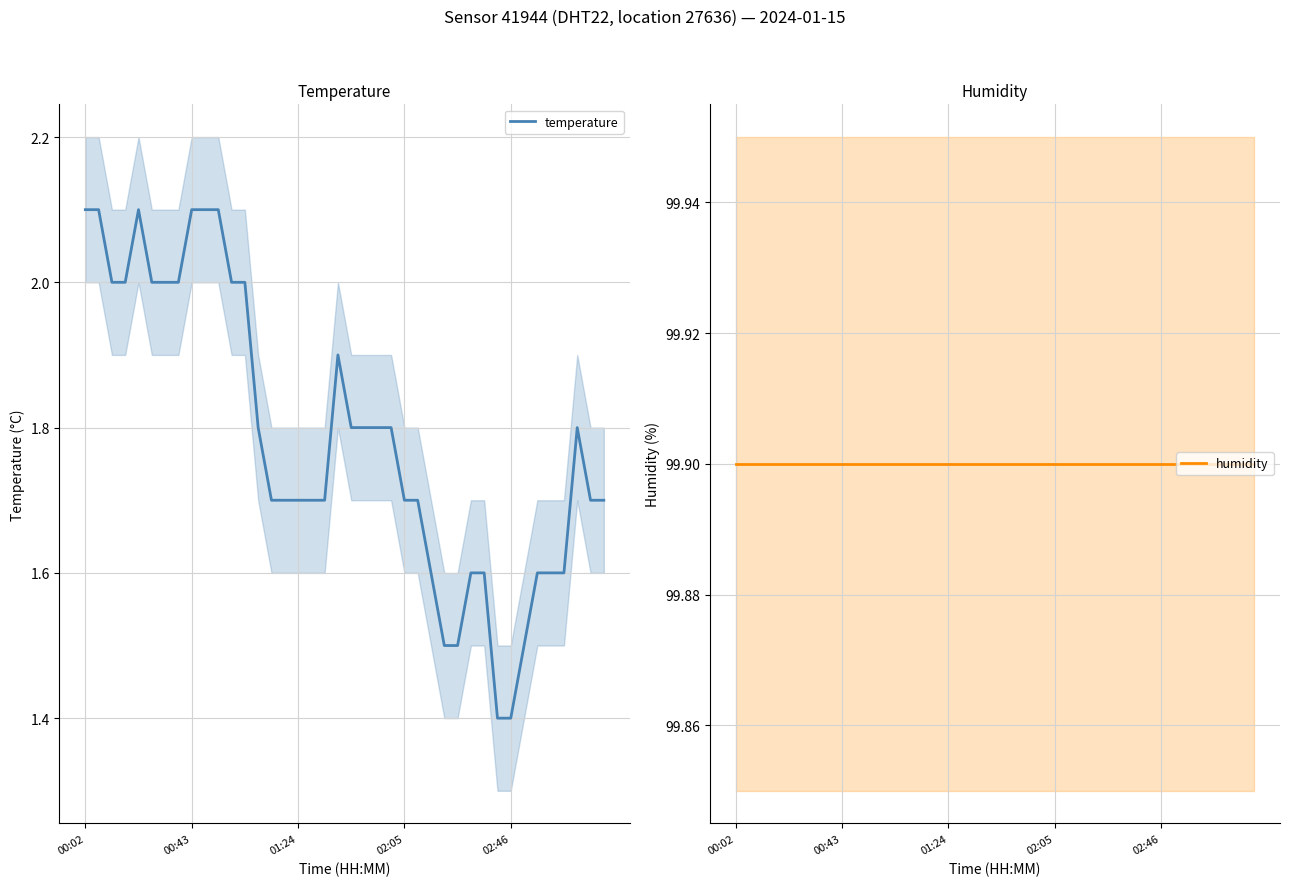

What is the lowest value of the temperature series?

1.4